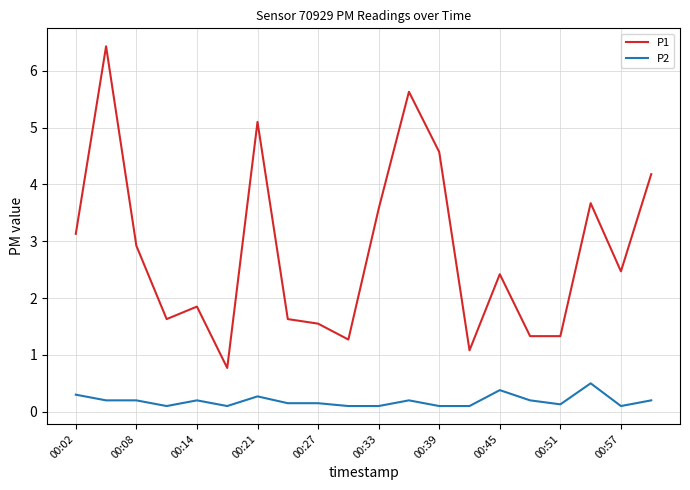

True or false: P1 and P2 intersect in this chart.

False